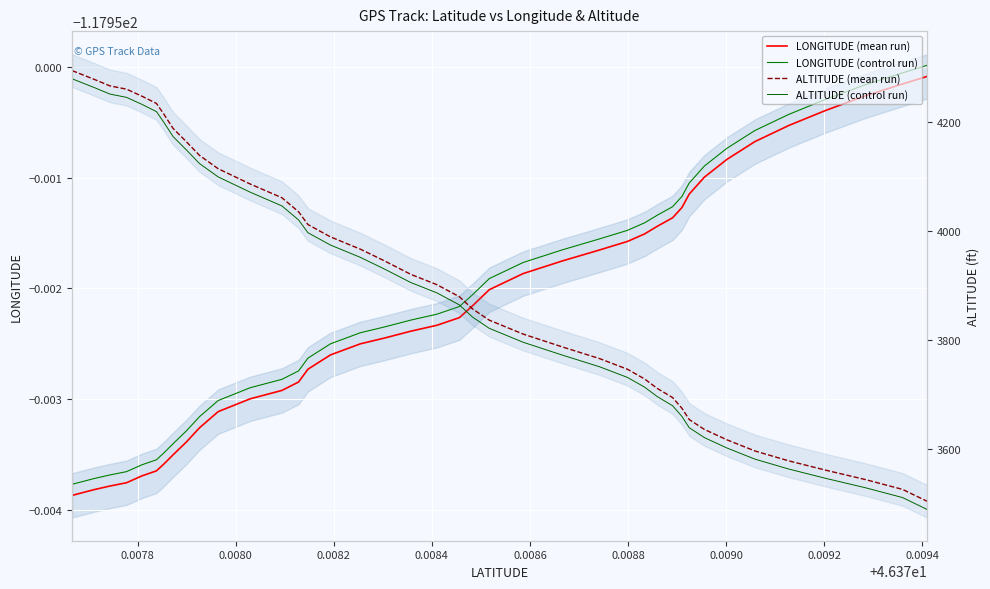

How many lines are shown in the chart?

4